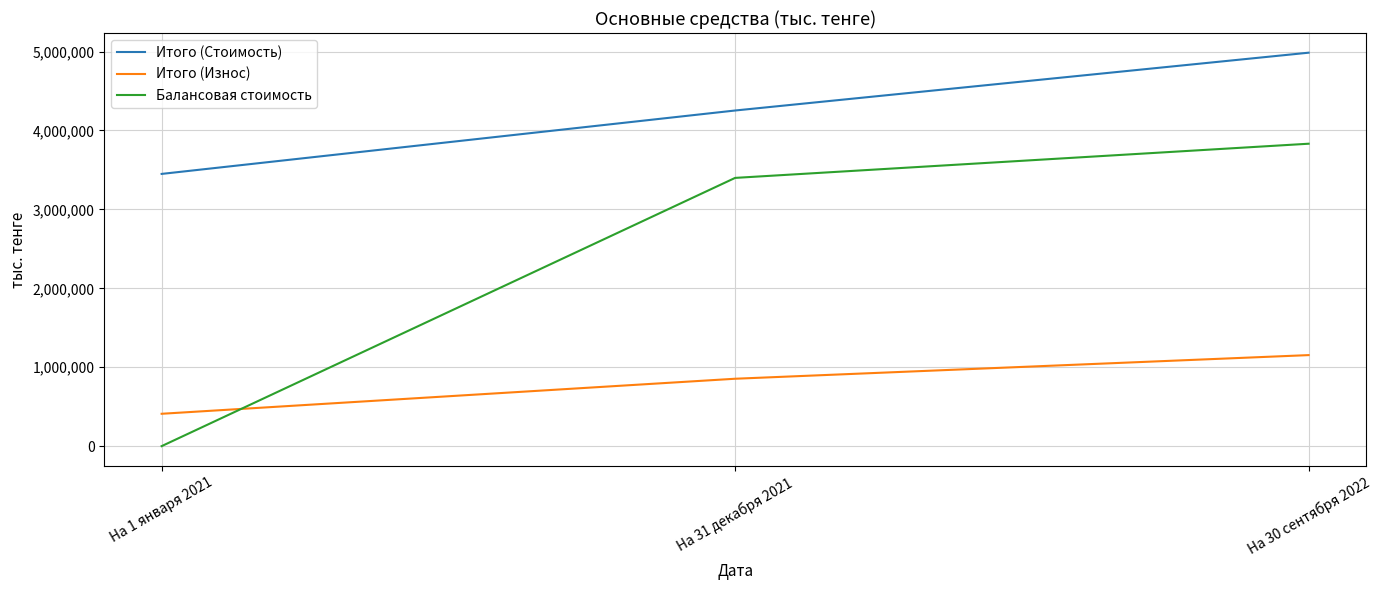

At which label is Балансовая стоимость closest to 1916048?

На 31 декабря 2021